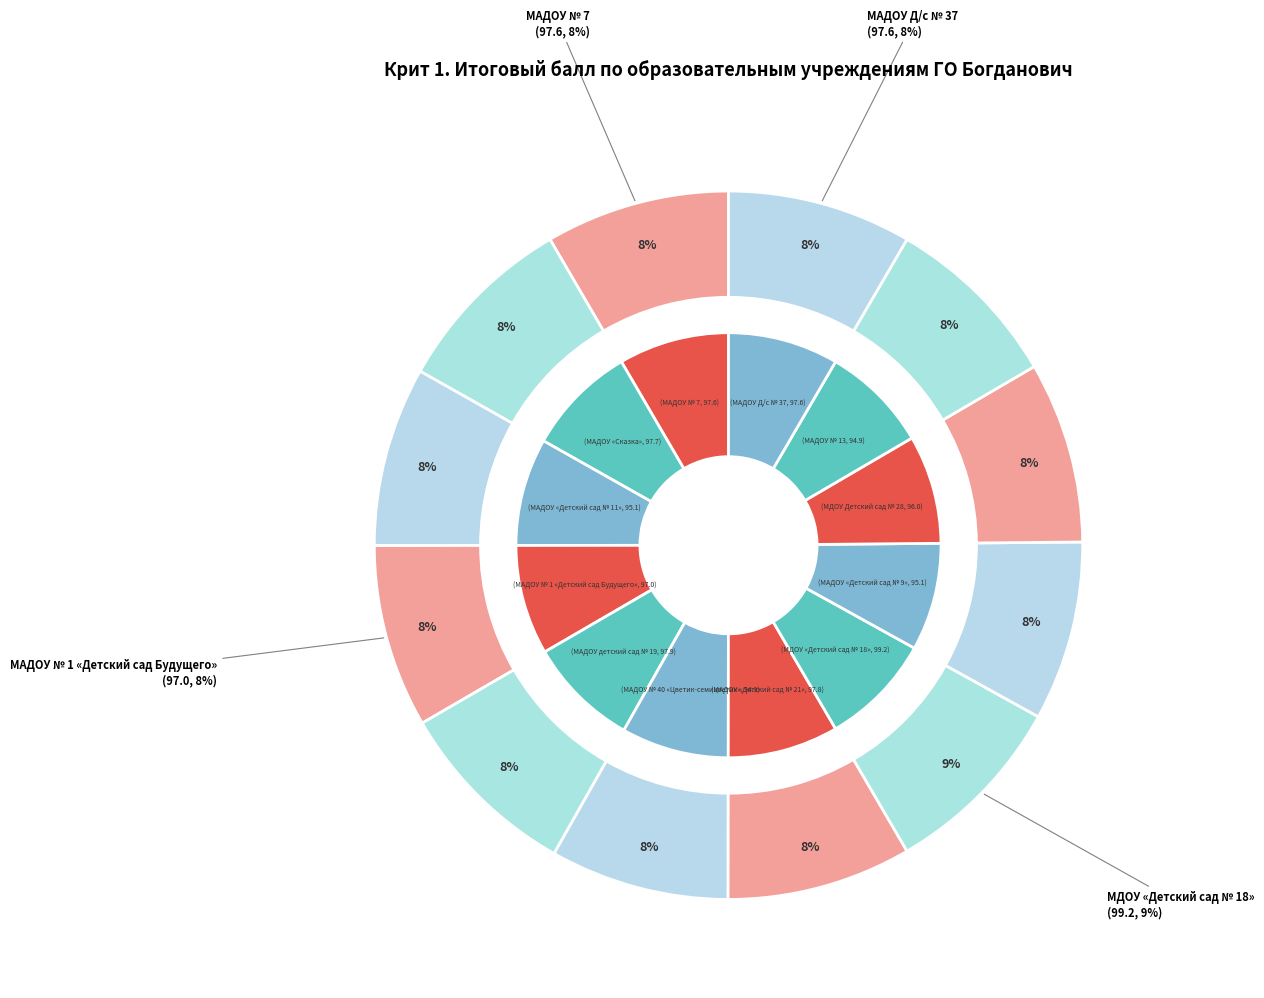

How many slices are in this pie chart?

12